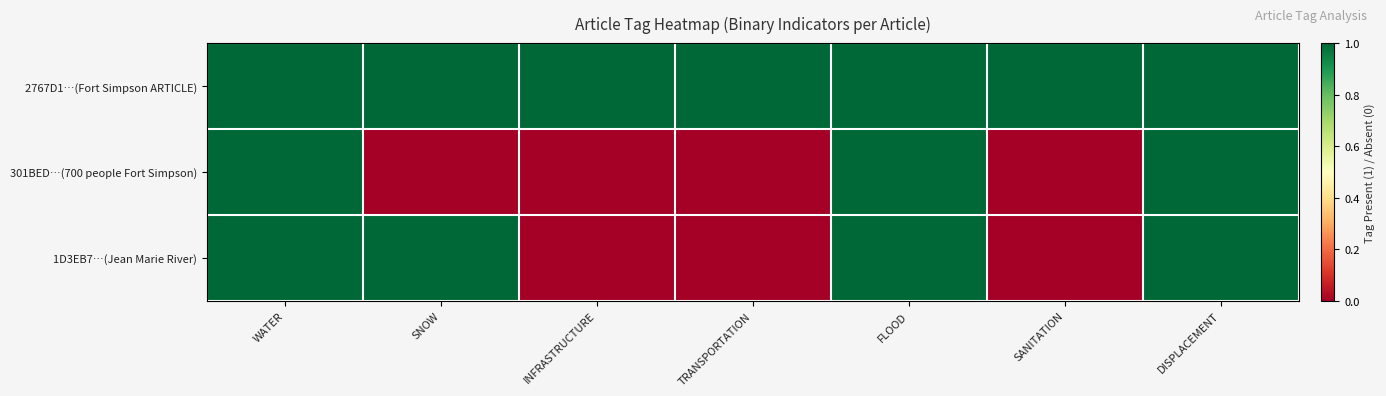

Reading right to left, list all the values displayed in this chart.

2767D1…(Fort Simpson ARTICLE): DISPLACEMENT=1	SANITATION=1	FLOOD=1	TRANSPORTATION=1	INFRASTRUCTURE=1	SNOW=1	WATER=1
301BED…(700 people Fort Simpson): DISPLACEMENT=1	SANITATION=0	FLOOD=1	TRANSPORTATION=0	INFRASTRUCTURE=0	SNOW=0	WATER=1
1D3EB7…(Jean Marie River): DISPLACEMENT=1	SANITATION=0	FLOOD=1	TRANSPORTATION=0	INFRASTRUCTURE=0	SNOW=1	WATER=1